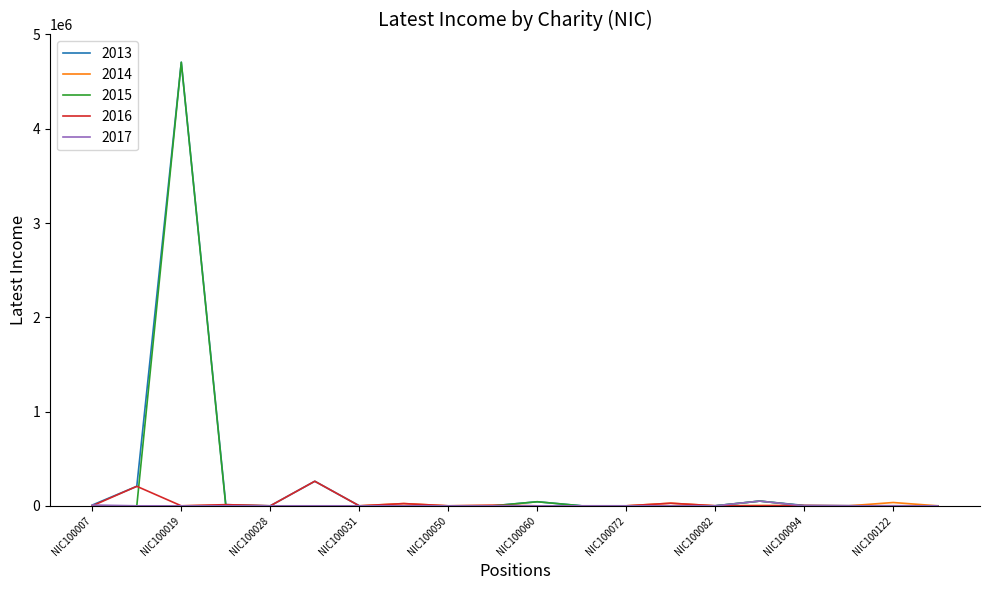

What is the greatest value displayed?

4705672